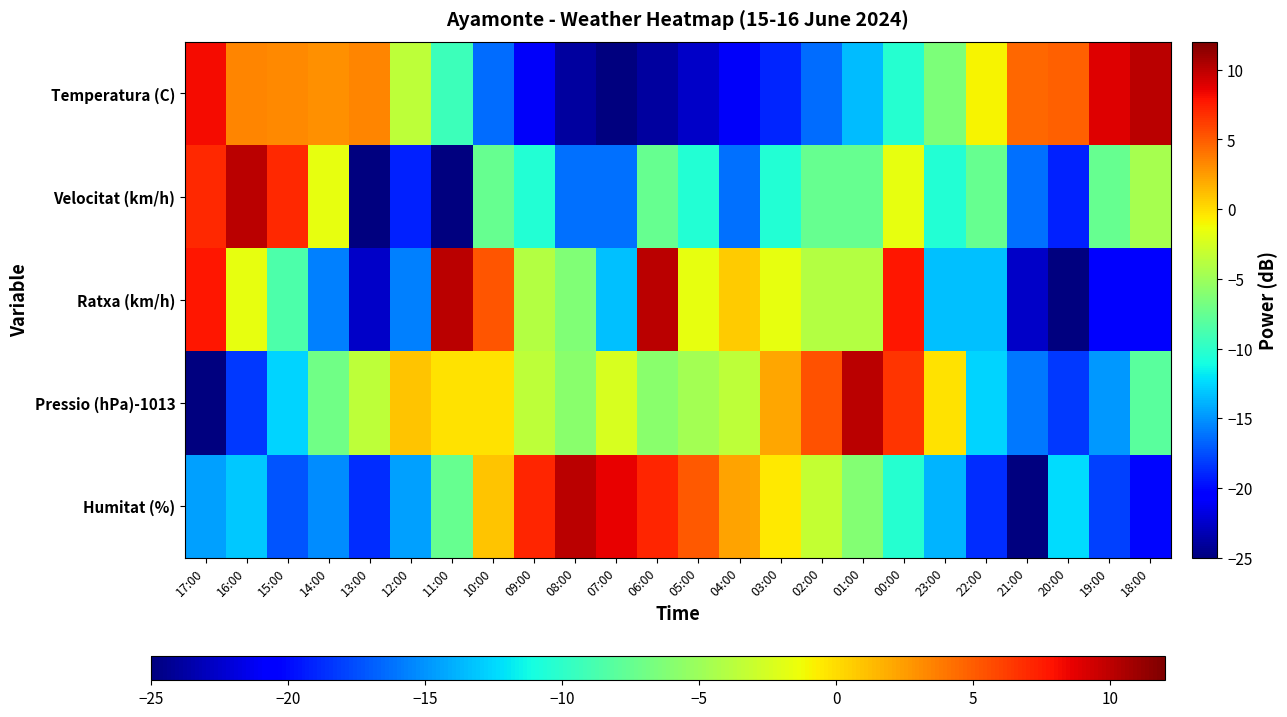

Which series has the largest range (max minus min)?

Temperatura (C)